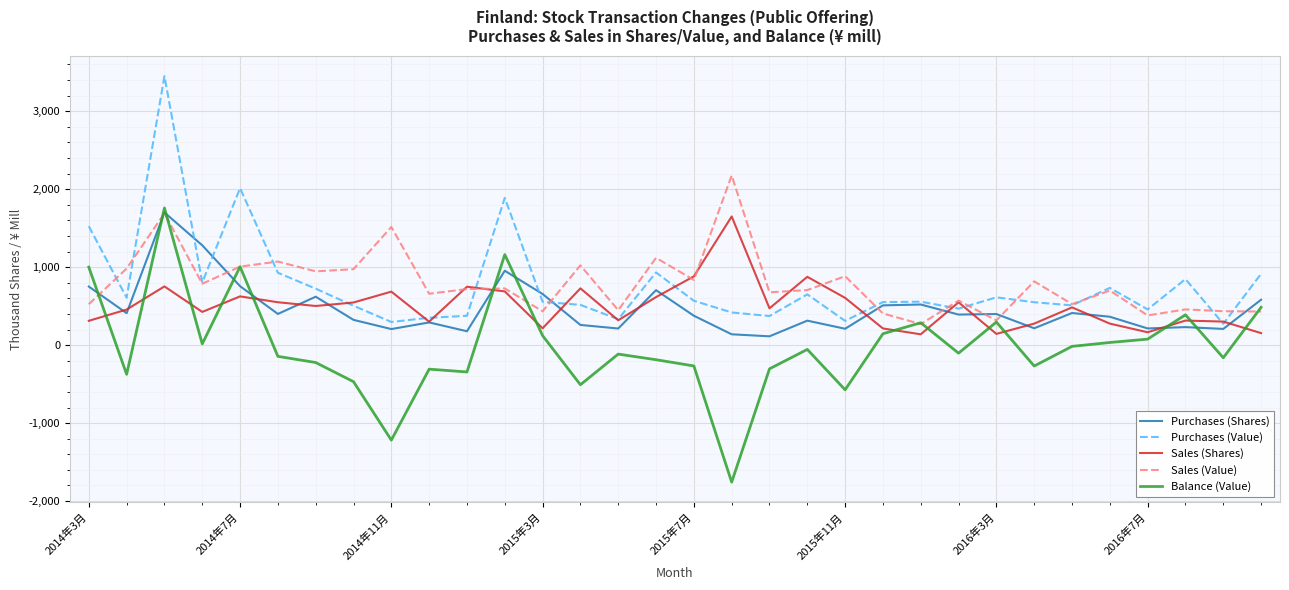

In Sales (Value), how many points are higher than both neighbors (excluding endpoints)?

12